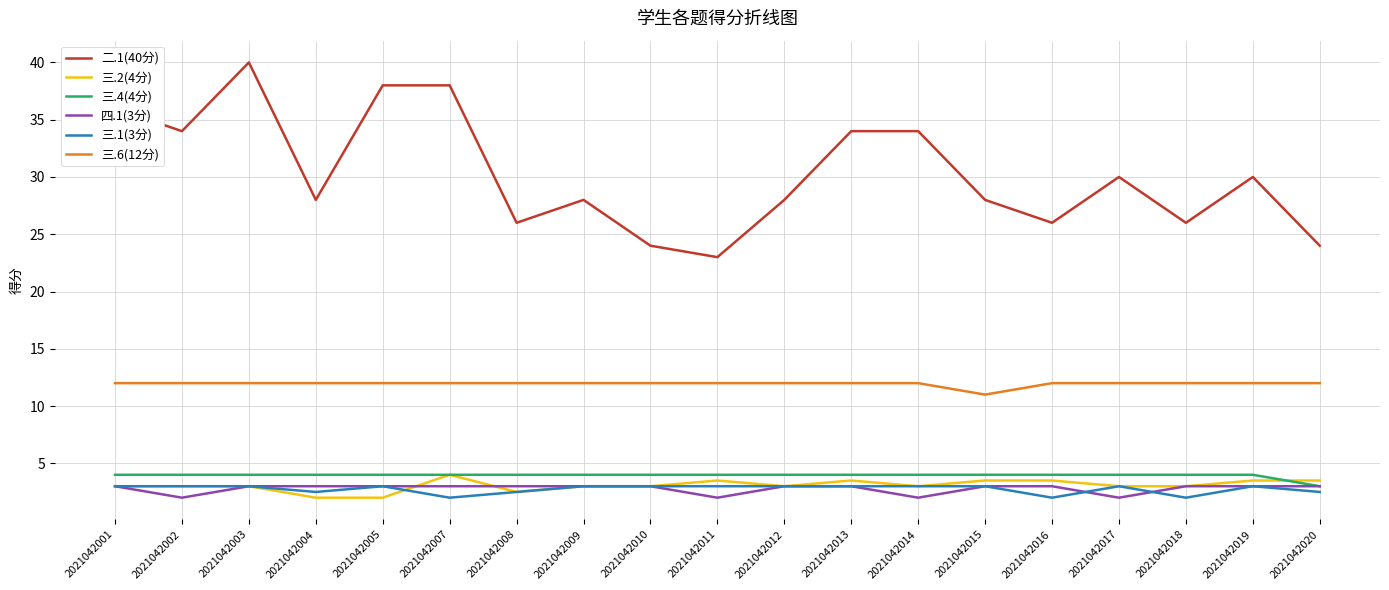

What is the lowest value of the 四.1(3分) series?

2.0